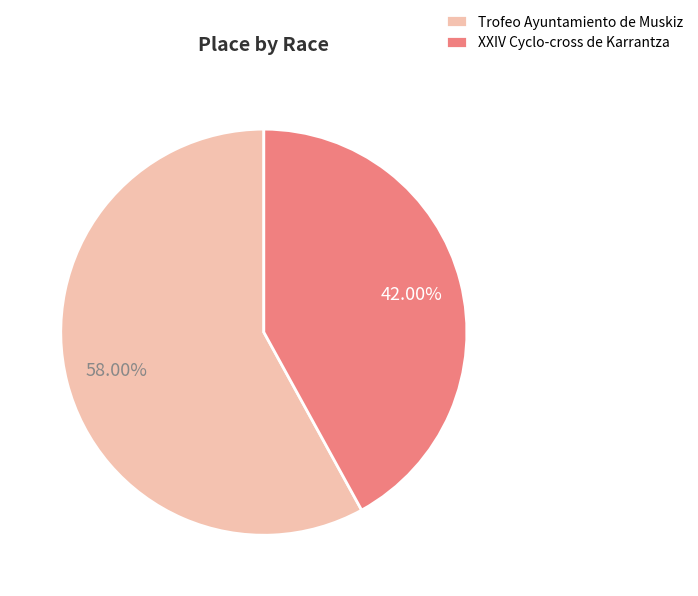

Which category has the smallest portion of the pie?

XXIV Cyclo-cross de Karrantza